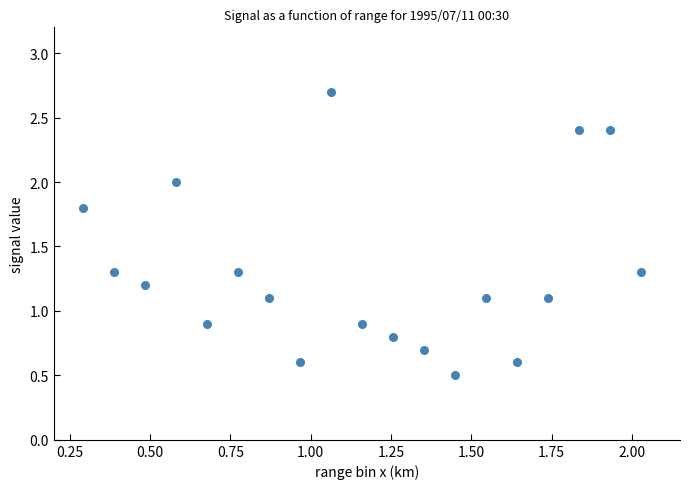

What is the range of Y values (max minus min)?

2.2